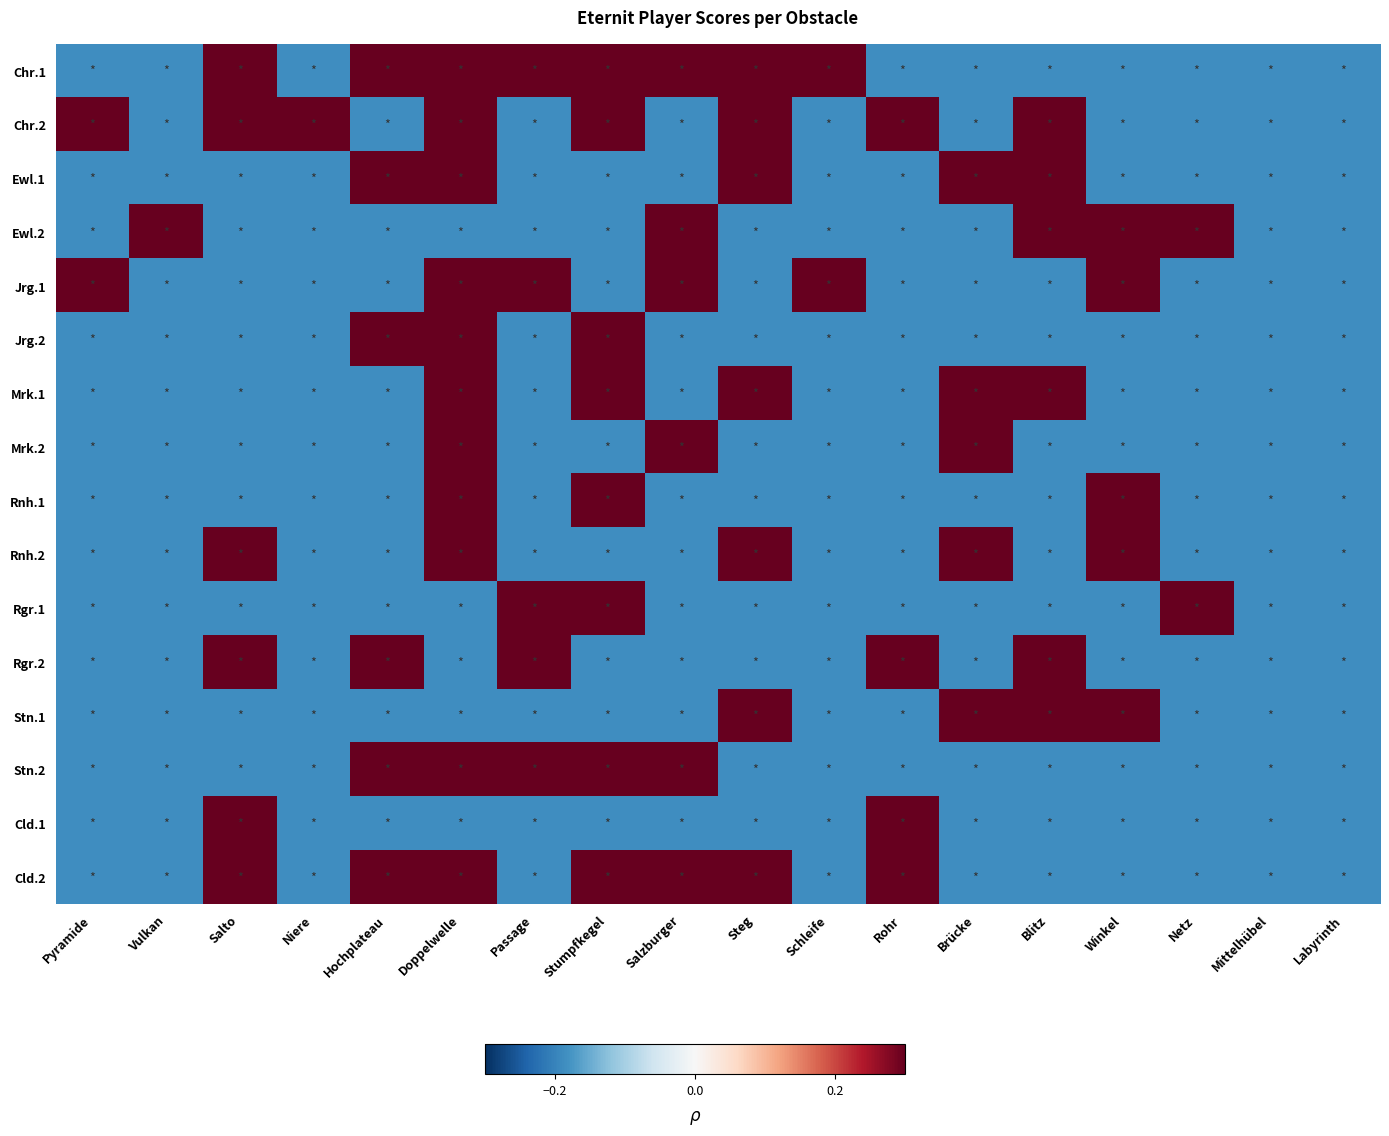

Reading left to right, extract all data points from this chart.

Chr.1: Pyramide=-0.2	Vulkan=-0.2	Salto=0.4	Niere=-0.2	Hochplateau=1.0	Doppelwelle=0.4	Passage=0.4	Stumpfkegel=0.4	Salzburger=0.4	Steg=1.7	Schleife=0.4	Rohr=-0.2	Brücke=-0.2	Blitz=-0.2	Winkel=-0.2	Netz=-0.2	Mittelhübel=-0.2	Labyrinth=-0.2
Chr.2: Pyramide=1.0	Vulkan=-0.2	Salto=0.4	Niere=0.4	Hochplateau=-0.2	Doppelwelle=0.4	Passage=-0.2	Stumpfkegel=0.4	Salzburger=-0.2	Steg=0.4	Schleife=-0.2	Rohr=0.4	Brücke=-0.2	Blitz=0.4	Winkel=-0.2	Netz=-0.2	Mittelhübel=-0.2	Labyrinth=-0.2
Ewl.1: Pyramide=-0.2	Vulkan=-0.2	Salto=-0.2	Niere=-0.2	Hochplateau=0.4	Doppelwelle=0.4	Passage=-0.2	Stumpfkegel=-0.2	Salzburger=-0.2	Steg=0.4	Schleife=-0.2	Rohr=-0.2	Brücke=0.4	Blitz=0.4	Winkel=-0.2	Netz=-0.2	Mittelhübel=-0.2	Labyrinth=-0.2
Ewl.2: Pyramide=-0.2	Vulkan=0.4	Salto=-0.2	Niere=-0.2	Hochplateau=-0.2	Doppelwelle=-0.2	Passage=-0.2	Stumpfkegel=-0.2	Salzburger=0.4	Steg=-0.2	Schleife=-0.2	Rohr=-0.2	Brücke=-0.2	Blitz=0.4	Winkel=0.4	Netz=0.4	Mittelhübel=-0.2	Labyrinth=-0.2
Jrg.1: Pyramide=0.4	Vulkan=-0.2	Salto=-0.2	Niere=-0.2	Hochplateau=-0.2	Doppelwelle=0.4	Passage=0.4	Stumpfkegel=-0.2	Salzburger=0.4	Steg=-0.2	Schleife=0.4	Rohr=-0.2	Brücke=-0.2	Blitz=-0.2	Winkel=0.4	Netz=-0.2	Mittelhübel=-0.2	Labyrinth=-0.2
Jrg.2: Pyramide=-0.2	Vulkan=-0.2	Salto=-0.2	Niere=-0.2	Hochplateau=0.4	Doppelwelle=0.4	Passage=-0.2	Stumpfkegel=0.4	Salzburger=-0.2	Steg=-0.2	Schleife=-0.2	Rohr=-0.2	Brücke=-0.2	Blitz=-0.2	Winkel=-0.2	Netz=-0.2	Mittelhübel=-0.2	Labyrinth=-0.2
Mrk.1: Pyramide=-0.2	Vulkan=-0.2	Salto=-0.2	Niere=-0.2	Hochplateau=-0.2	Doppelwelle=0.4	Passage=-0.2	Stumpfkegel=0.4	Salzburger=-0.2	Steg=0.4	Schleife=-0.2	Rohr=-0.2	Brücke=0.4	Blitz=0.4	Winkel=-0.2	Netz=-0.2	Mittelhübel=-0.2	Labyrinth=-0.2
Mrk.2: Pyramide=-0.2	Vulkan=-0.2	Salto=-0.2	Niere=-0.2	Hochplateau=-0.2	Doppelwelle=0.4	Passage=-0.2	Stumpfkegel=-0.2	Salzburger=1.0	Steg=-0.2	Schleife=-0.2	Rohr=-0.2	Brücke=0.4	Blitz=-0.2	Winkel=-0.2	Netz=-0.2	Mittelhübel=-0.2	Labyrinth=-0.2
Rnh.1: Pyramide=-0.2	Vulkan=-0.2	Salto=-0.2	Niere=-0.2	Hochplateau=-0.2	Doppelwelle=0.4	Passage=-0.2	Stumpfkegel=0.4	Salzburger=-0.2	Steg=-0.2	Schleife=-0.2	Rohr=-0.2	Brücke=-0.2	Blitz=-0.2	Winkel=0.4	Netz=-0.2	Mittelhübel=-0.2	Labyrinth=-0.2
Rnh.2: Pyramide=-0.2	Vulkan=-0.2	Salto=0.4	Niere=-0.2	Hochplateau=-0.2	Doppelwelle=0.4	Passage=-0.2	Stumpfkegel=-0.2	Salzburger=-0.2	Steg=0.4	Schleife=-0.2	Rohr=-0.2	Brücke=0.4	Blitz=-0.2	Winkel=0.4	Netz=-0.2	Mittelhübel=-0.2	Labyrinth=-0.2
Rgr.1: Pyramide=-0.2	Vulkan=-0.2	Salto=-0.2	Niere=-0.2	Hochplateau=-0.2	Doppelwelle=-0.2	Passage=0.4	Stumpfkegel=0.4	Salzburger=-0.2	Steg=-0.2	Schleife=-0.2	Rohr=-0.2	Brücke=-0.2	Blitz=-0.2	Winkel=-0.2	Netz=0.4	Mittelhübel=-0.2	Labyrinth=-0.2
Rgr.2: Pyramide=-0.2	Vulkan=-0.2	Salto=0.4	Niere=-0.2	Hochplateau=0.4	Doppelwelle=-0.2	Passage=0.4	Stumpfkegel=-0.2	Salzburger=-0.2	Steg=-0.2	Schleife=-0.2	Rohr=0.4	Brücke=-0.2	Blitz=0.4	Winkel=-0.2	Netz=-0.2	Mittelhübel=-0.2	Labyrinth=-0.2
Stn.1: Pyramide=-0.2	Vulkan=-0.2	Salto=-0.2	Niere=-0.2	Hochplateau=-0.2	Doppelwelle=-0.2	Passage=-0.2	Stumpfkegel=-0.2	Salzburger=-0.2	Steg=1.0	Schleife=-0.2	Rohr=-0.2	Brücke=0.4	Blitz=0.4	Winkel=0.4	Netz=-0.2	Mittelhübel=-0.2	Labyrinth=-0.2
Stn.2: Pyramide=-0.2	Vulkan=-0.2	Salto=-0.2	Niere=-0.2	Hochplateau=1.0	Doppelwelle=0.4	Passage=0.4	Stumpfkegel=0.4	Salzburger=0.4	Steg=-0.2	Schleife=-0.2	Rohr=-0.2	Brücke=-0.2	Blitz=-0.2	Winkel=-0.2	Netz=-0.2	Mittelhübel=-0.2	Labyrinth=-0.2
Cld.1: Pyramide=-0.2	Vulkan=-0.2	Salto=0.4	Niere=-0.2	Hochplateau=-0.2	Doppelwelle=-0.2	Passage=-0.2	Stumpfkegel=-0.2	Salzburger=-0.2	Steg=-0.2	Schleife=-0.2	Rohr=1.0	Brücke=-0.2	Blitz=-0.2	Winkel=-0.2	Netz=-0.2	Mittelhübel=-0.2	Labyrinth=-0.2
Cld.2: Pyramide=-0.2	Vulkan=-0.2	Salto=0.4	Niere=-0.2	Hochplateau=0.4	Doppelwelle=0.4	Passage=-0.2	Stumpfkegel=0.4	Salzburger=1.7	Steg=0.4	Schleife=-0.2	Rohr=0.4	Brücke=-0.2	Blitz=-0.2	Winkel=-0.2	Netz=-0.2	Mittelhübel=-0.2	Labyrinth=-0.2